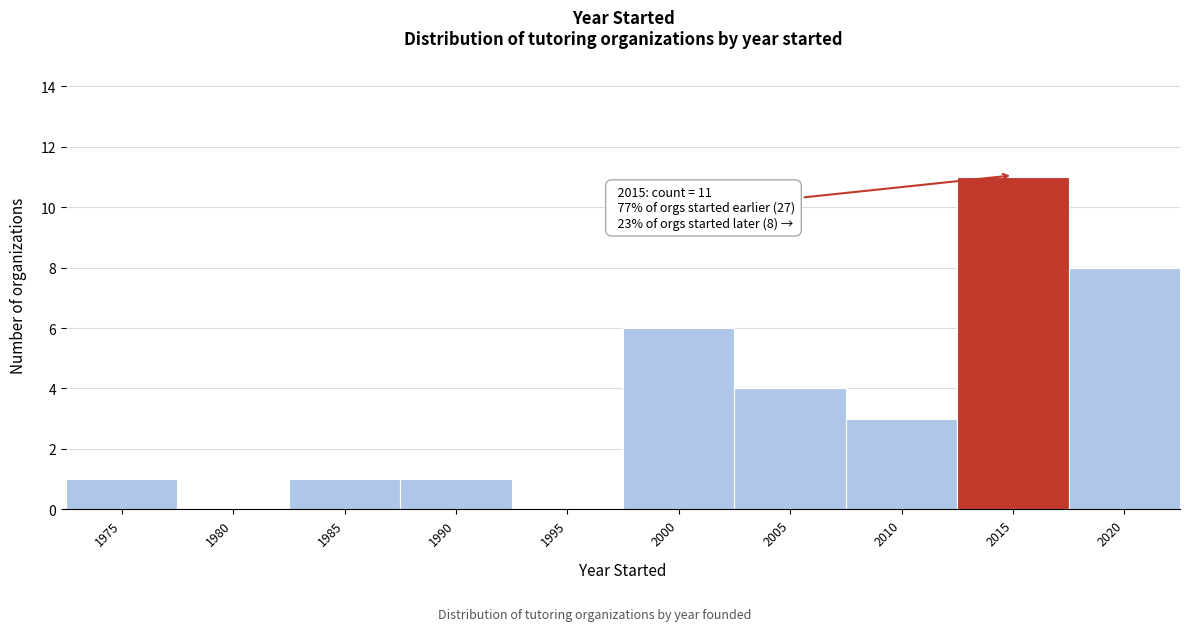

Reading right to left, transcribe all the data shown in this chart.

2020=8	2015=11	2010=3	2005=4	2000=6	1995=0	1990=1	1985=1	1980=0	1975=1